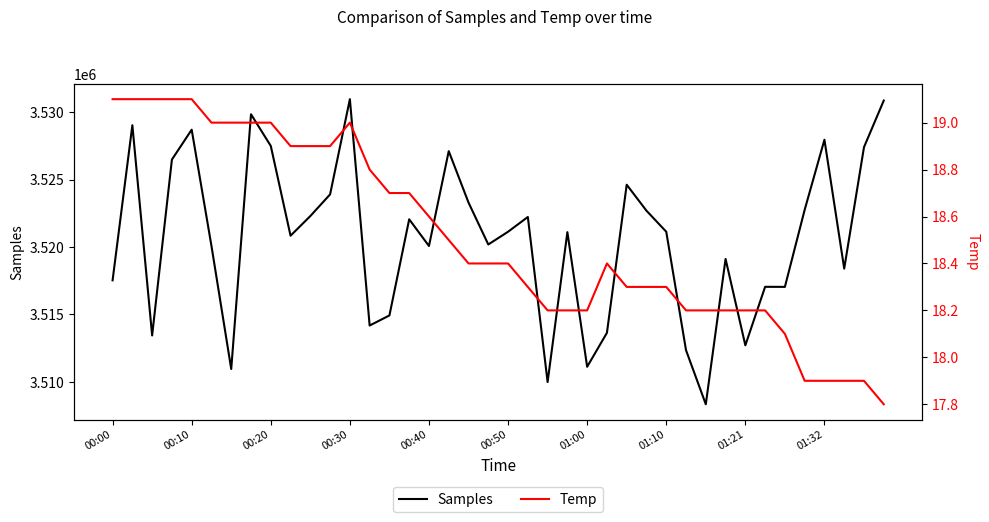

What is the lowest value of the Samples series?

3508328